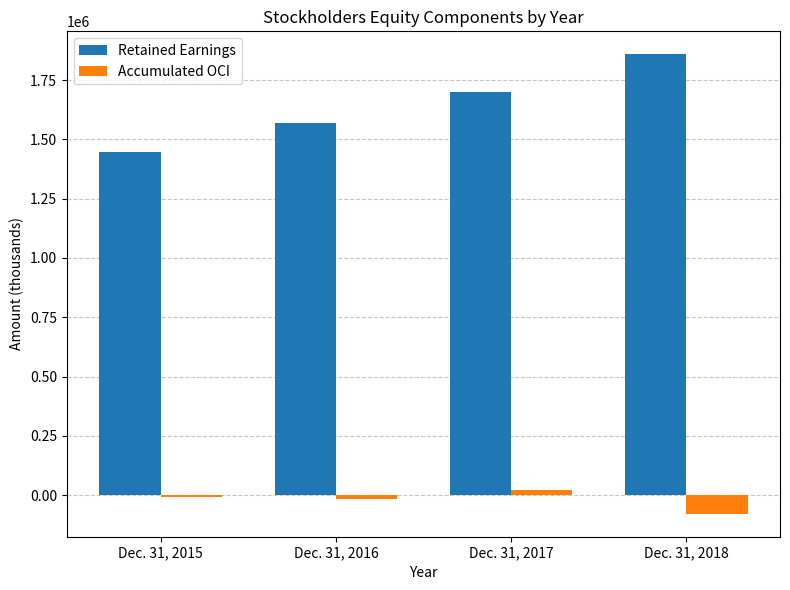

How many values in the Retained Earnings series are below 1698613?

2